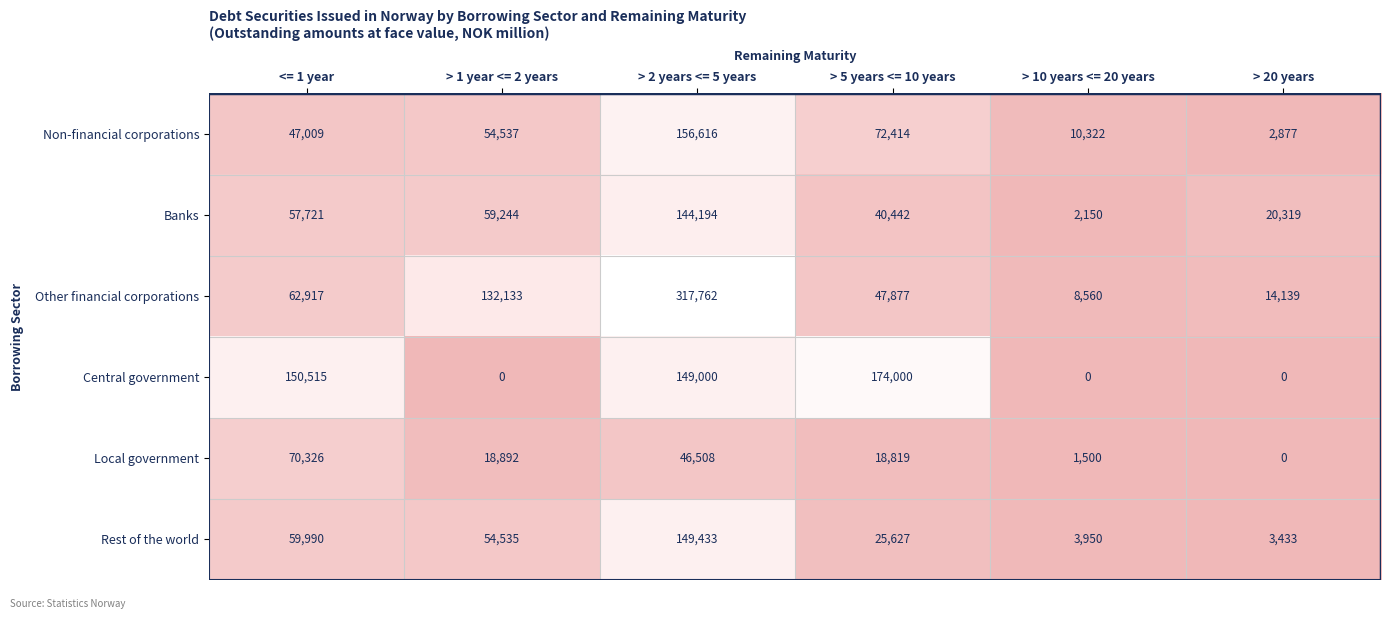

What value does the Local government series have at <= 1 year?

70326